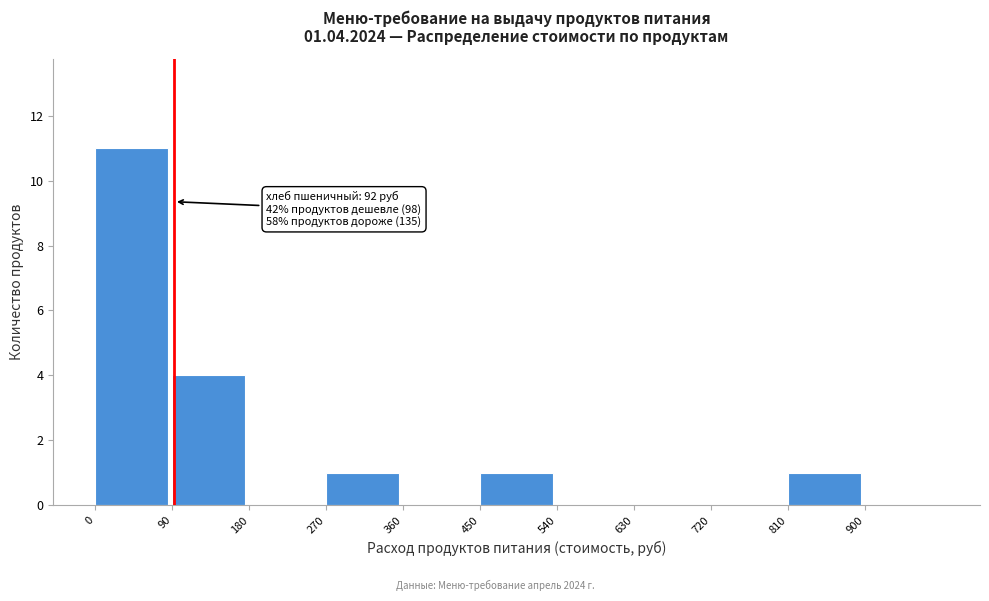

Which range on the x-axis has the tallest bar?

0 to 90